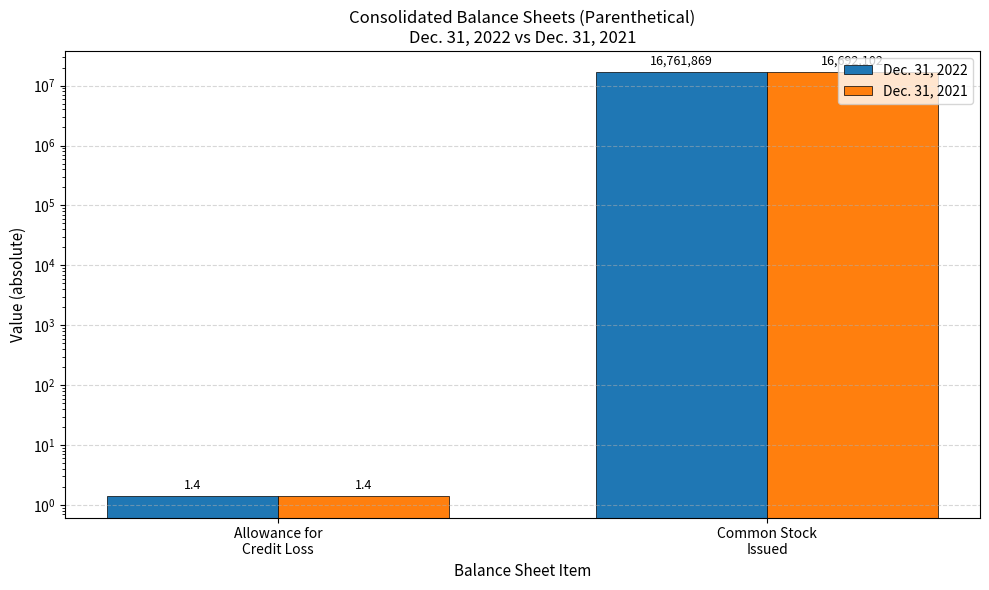

What is the label of the 1st bar from the right?

Common Stock
Issued